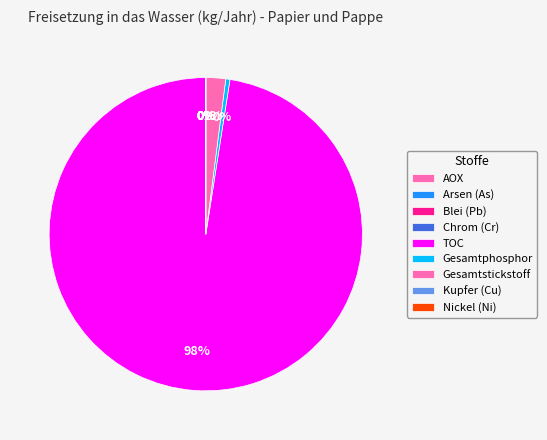

Is there a majority slice in this chart?

Yes